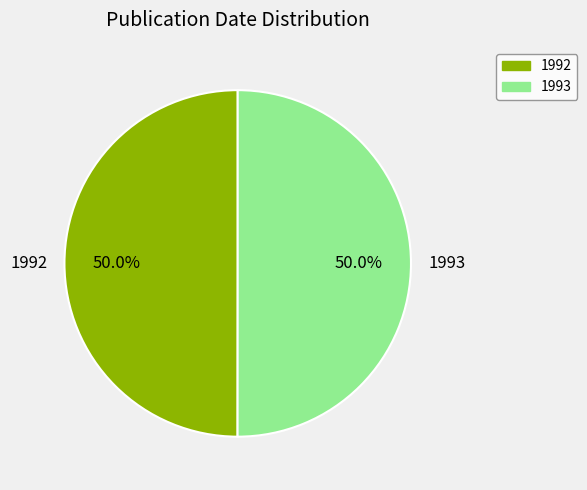

To the nearest percent, what is the combined percentage of 1993 and 1992?

100%